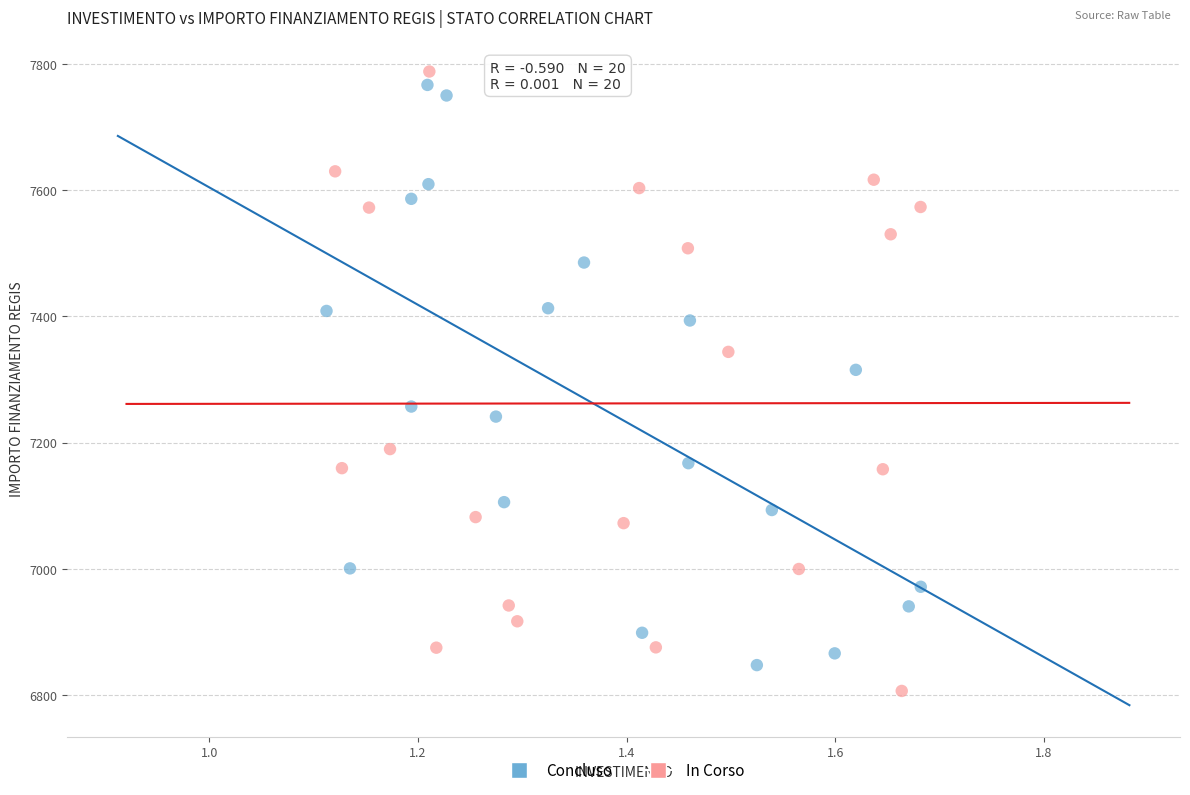

What are all the series names shown in the legend?

Concluso, In Corso